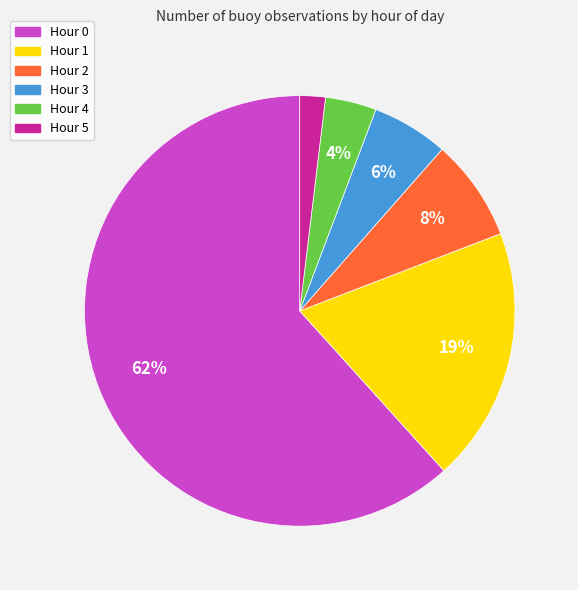

Between Hour 5 and Hour 0, which is larger?

Hour 0